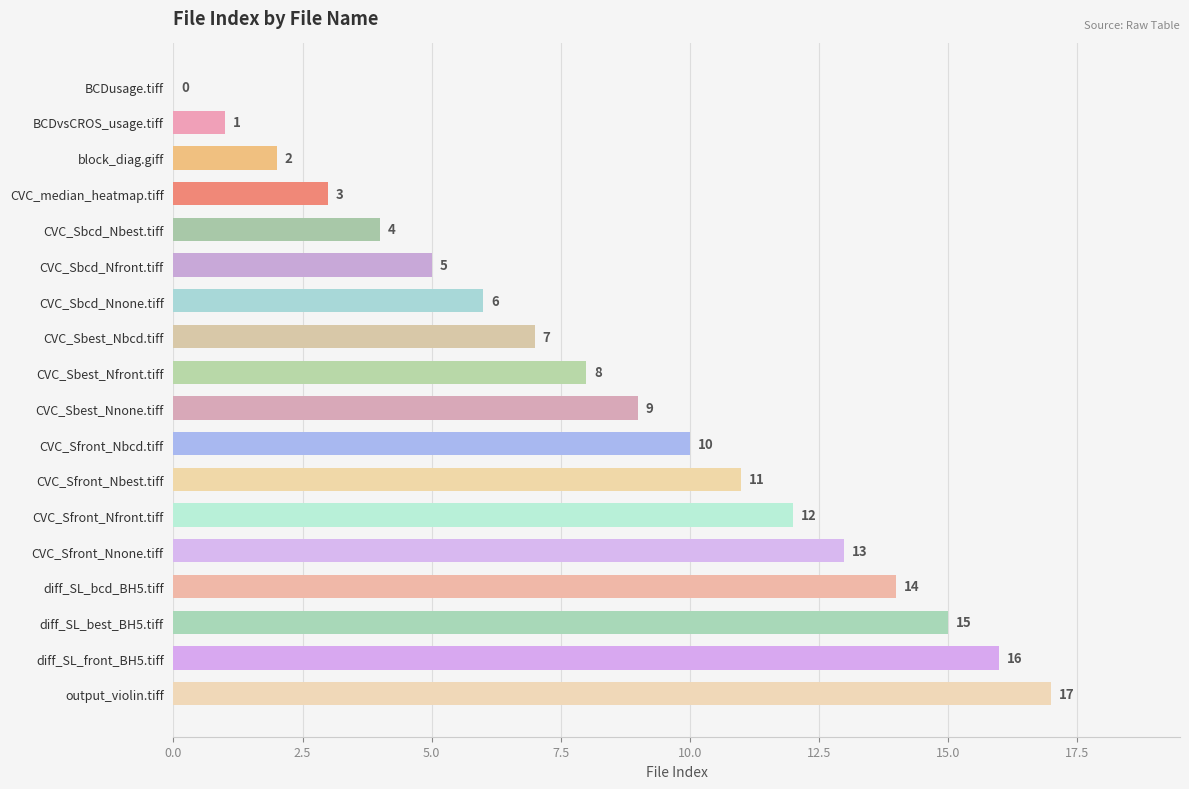

Where is the data nearest to the value 8?

CVC_Sbest_Nfront.tiff